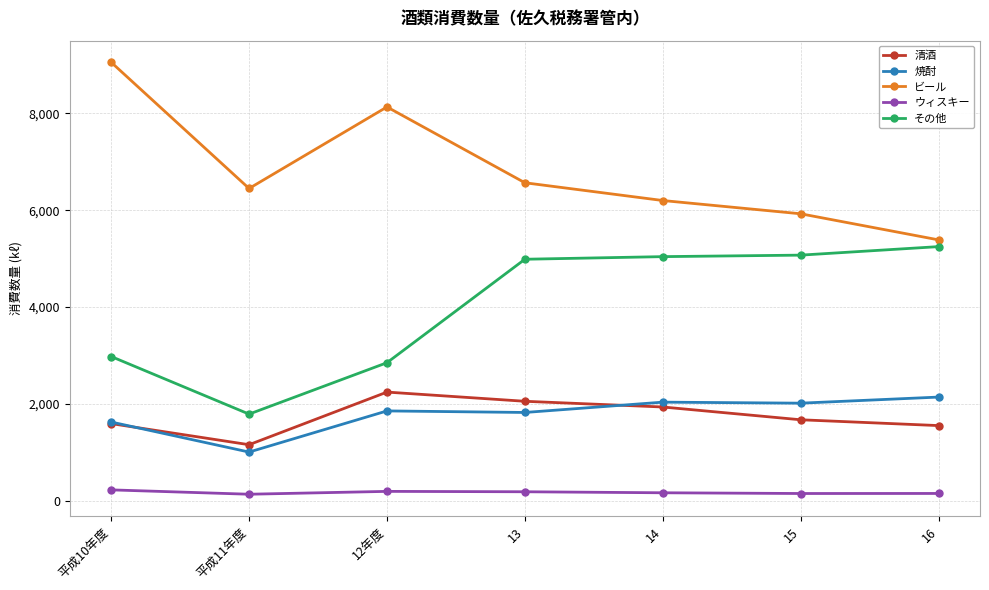

True or false: ビール and ウィスキー intersect in this chart.

False